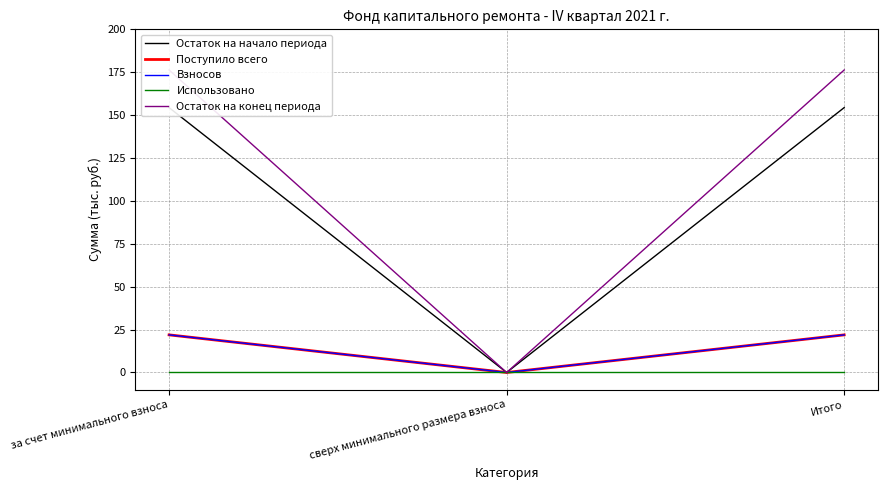

Reading left to right, what are all the values shown in this chart?

Остаток на начало периода: за счет минимального взноса=154.4	сверх минимального размера взноса=0.0	Итого=154.4
Поступило всего: за счет минимального взноса=21.9	сверх минимального размера взноса=0.0	Итого=21.9
Взносов: за счет минимального взноса=21.9	сверх минимального размера взноса=0.0	Итого=21.9
Использовано: за счет минимального взноса=0.0	сверх минимального размера взноса=0.0	Итого=0.0
Остаток на конец периода: за счет минимального взноса=176.3	сверх минимального размера взноса=0.0	Итого=176.3